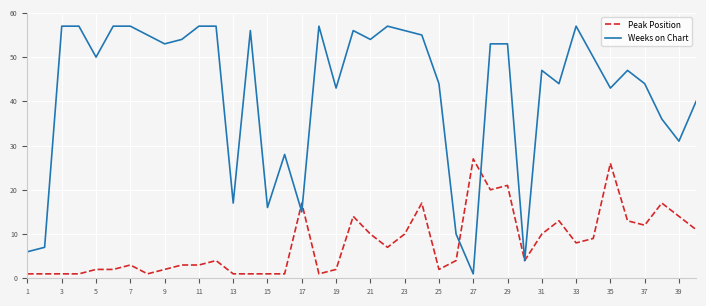

Which series has the widest spread of values?

Weeks on Chart